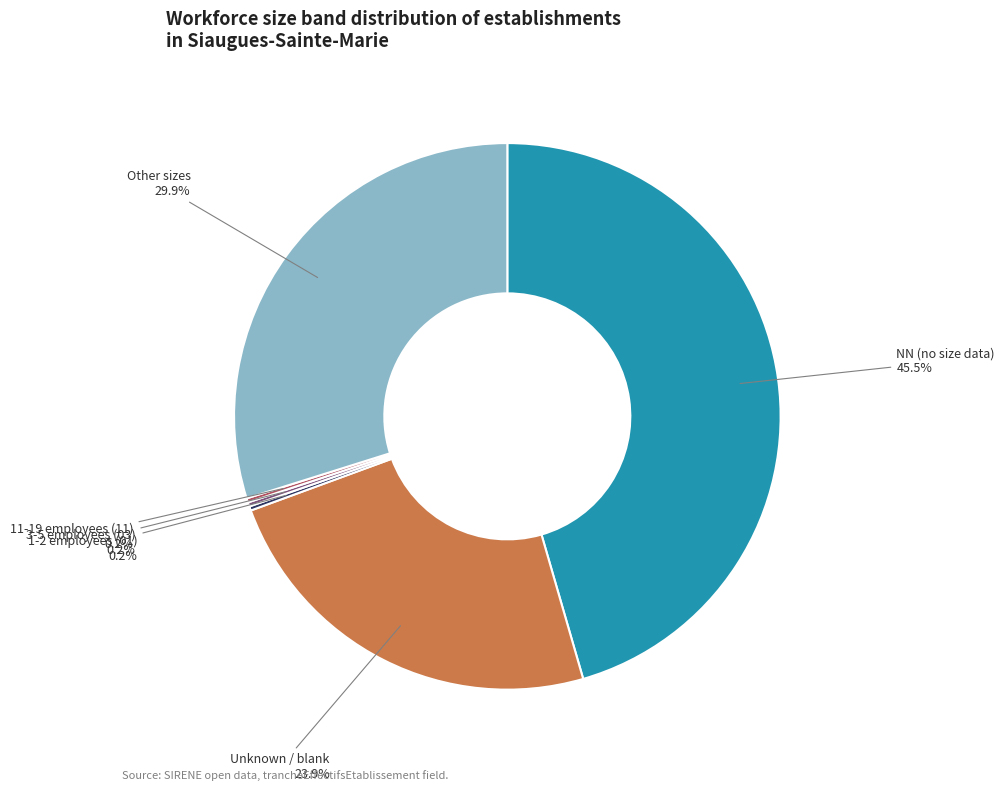

Between Unknown / blank and Other sizes, which is larger?

Other sizes